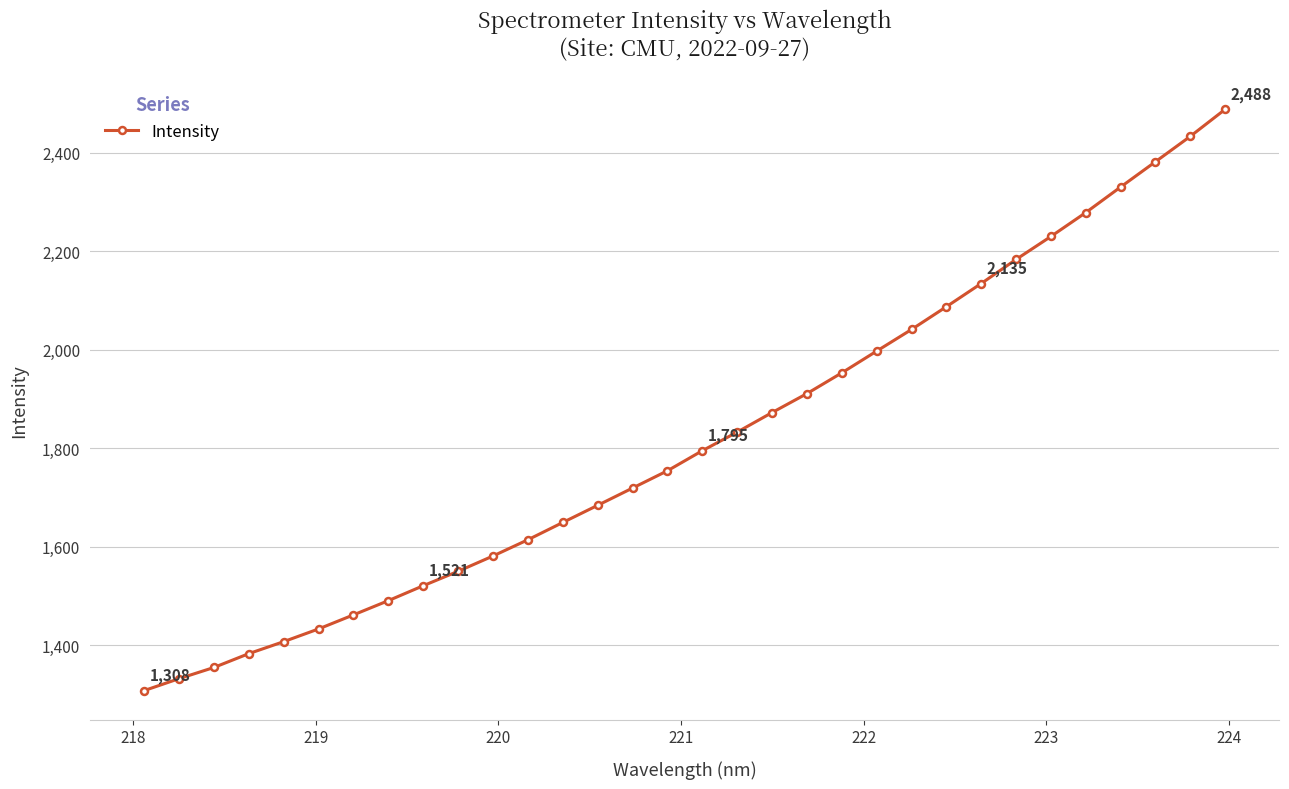

What is the maximum value shown in the chart?

2488.2